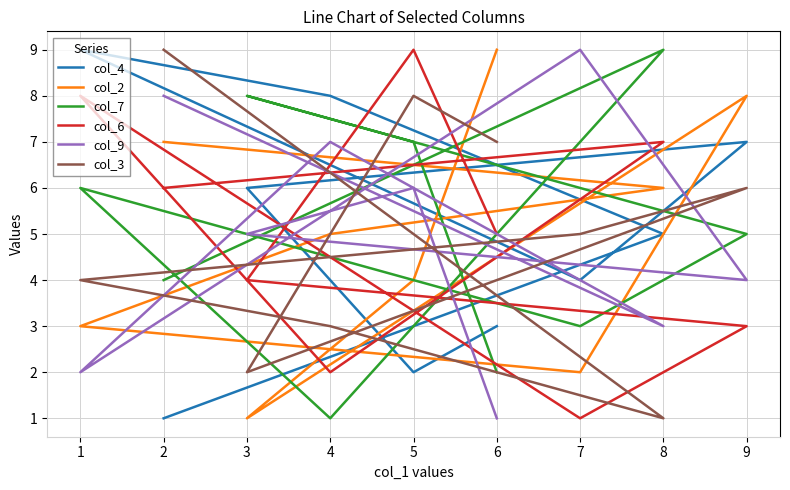

Where is col_2 nearest to the value 5?

4